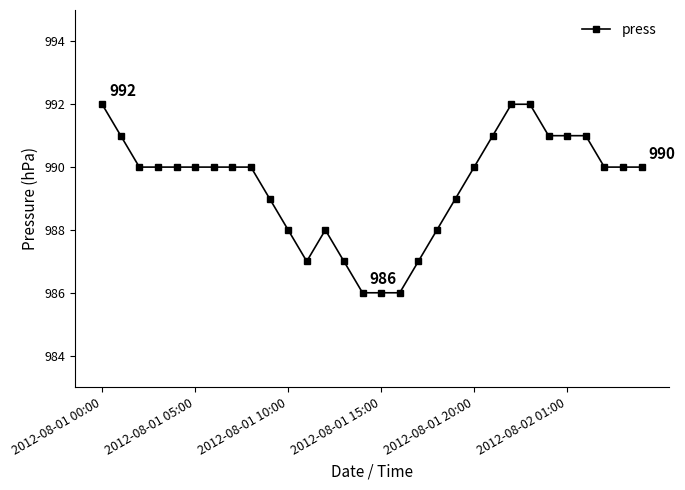

Count the number of data series in this chart.

1